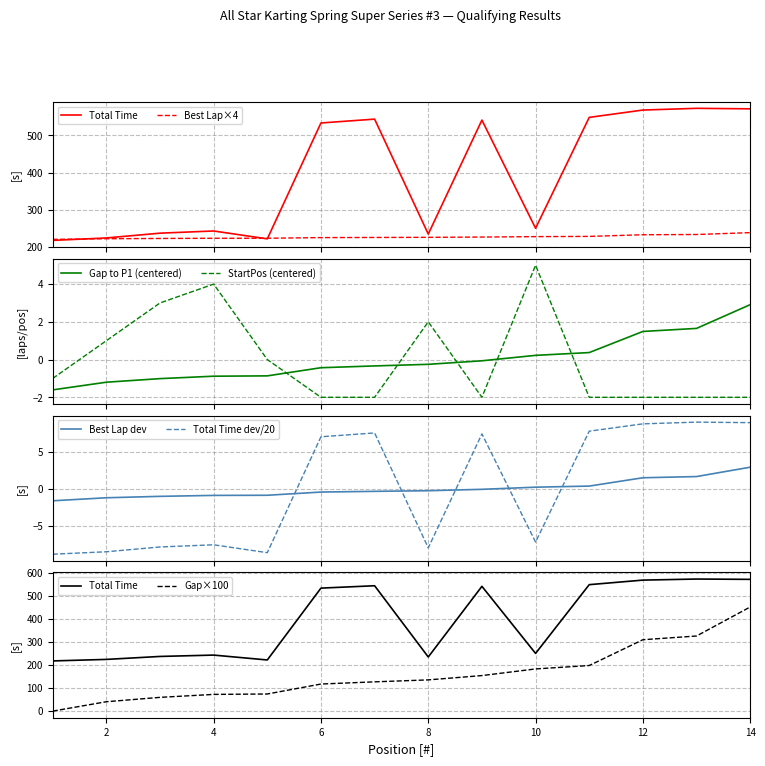

True or false: Gap to P1 (centered) and StartPos (centered) cross at least once.

True